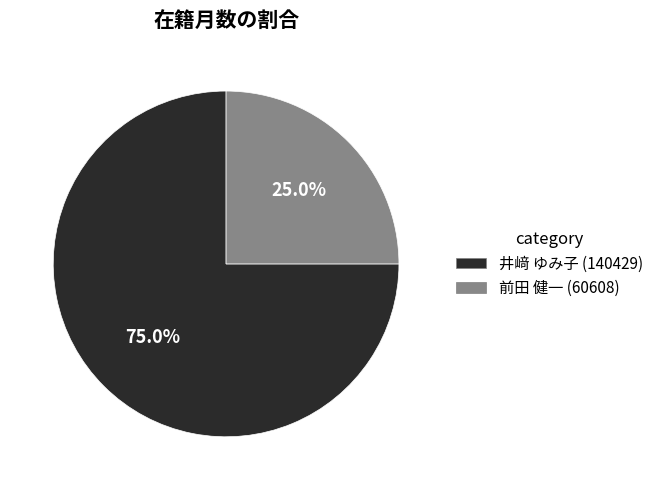

To the nearest percent, what percentage of the pie is 井﨑 ゆみ子 (140429)?

75%